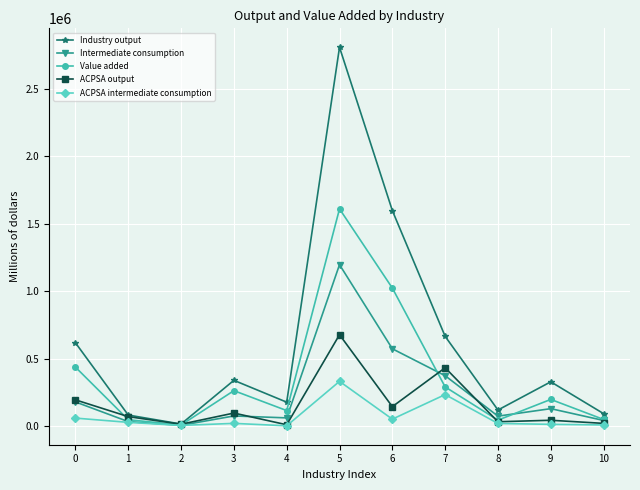

List the series in order of their peak value, highest first.

Industry output, Value added, Intermediate consumption, ACPSA output, ACPSA intermediate consumption